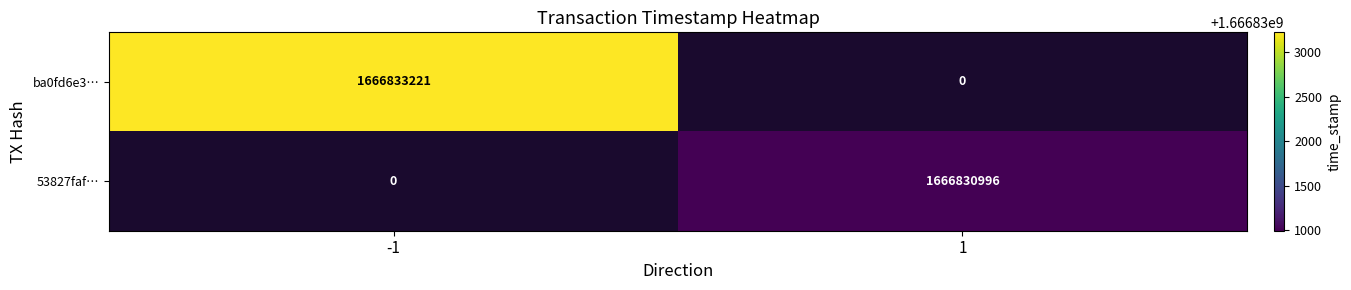

What is the total value across all series at 1?

1666830996